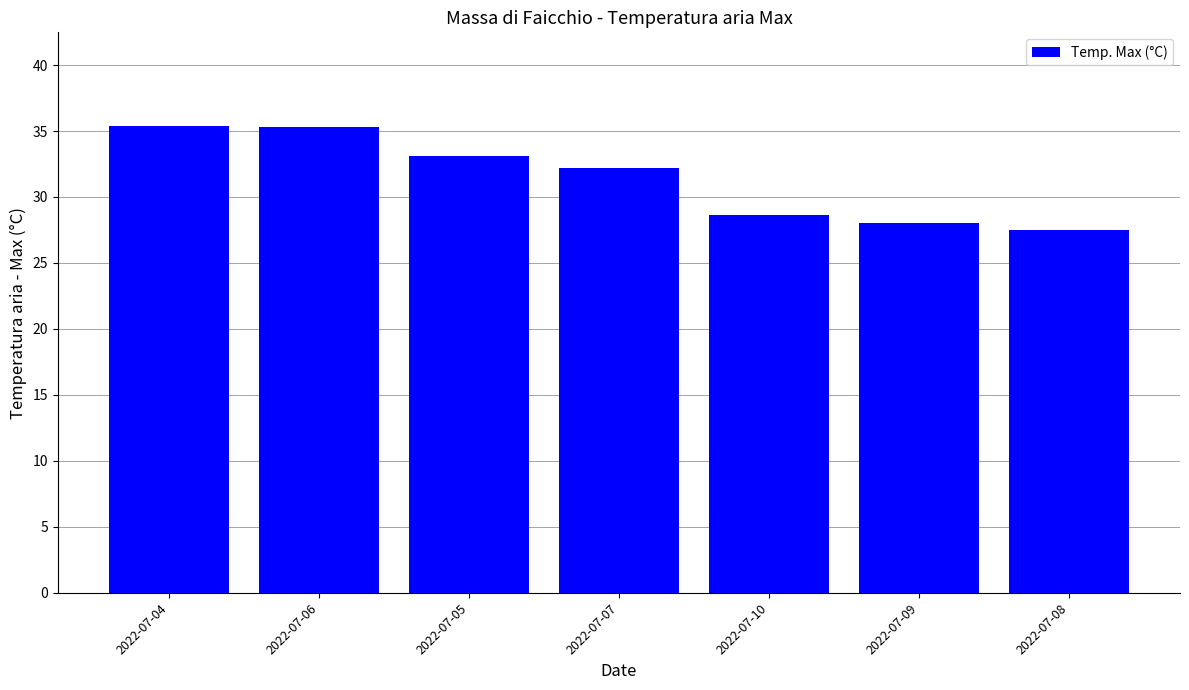

At which label does the data first exceed 32?

2022-07-04